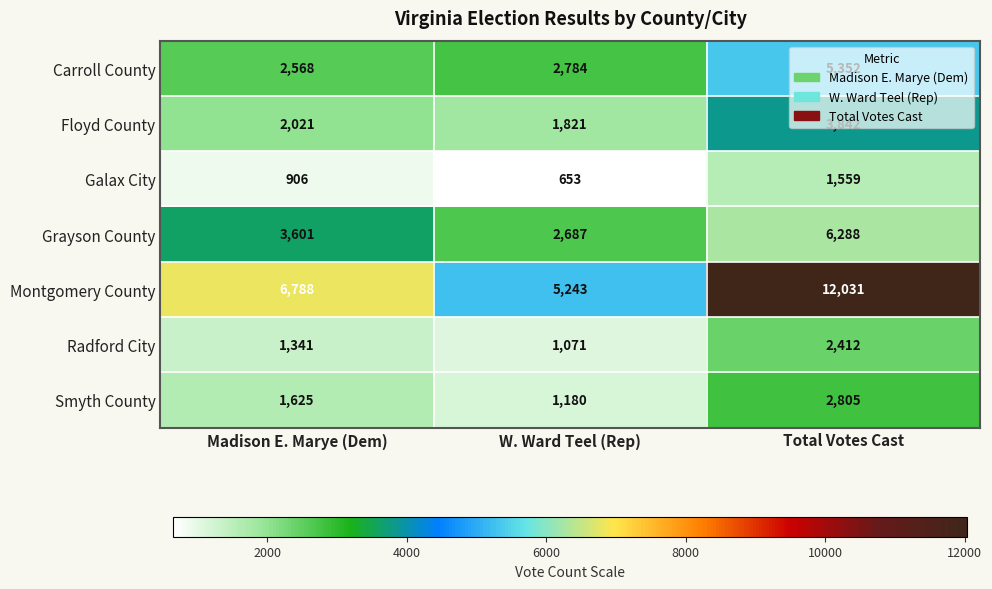

Read the Galax City value at Madison E. Marye (Dem), to the nearest 10.

910